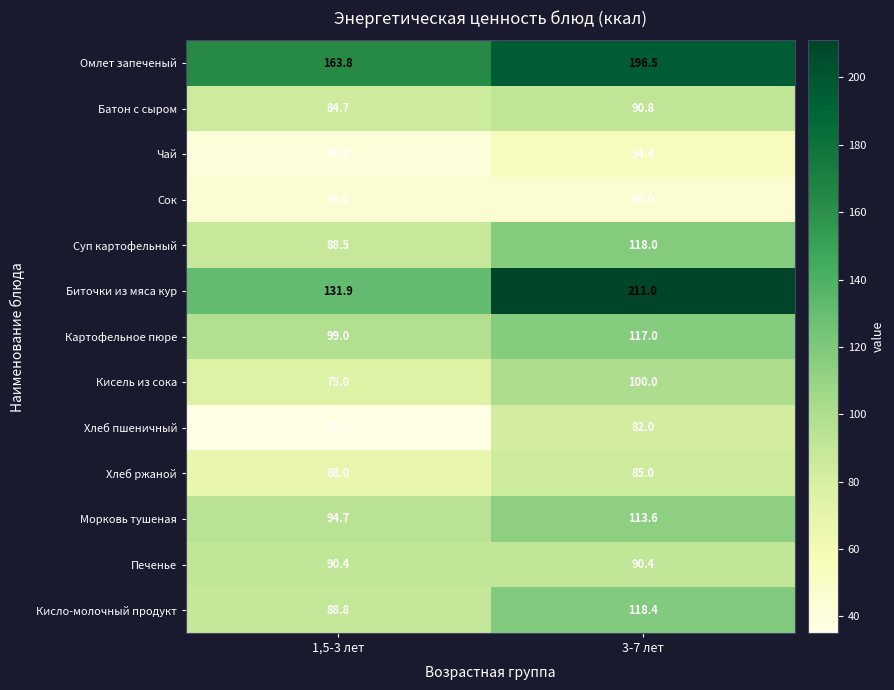

Which series has the largest range (max minus min)?

Биточки из мяса кур